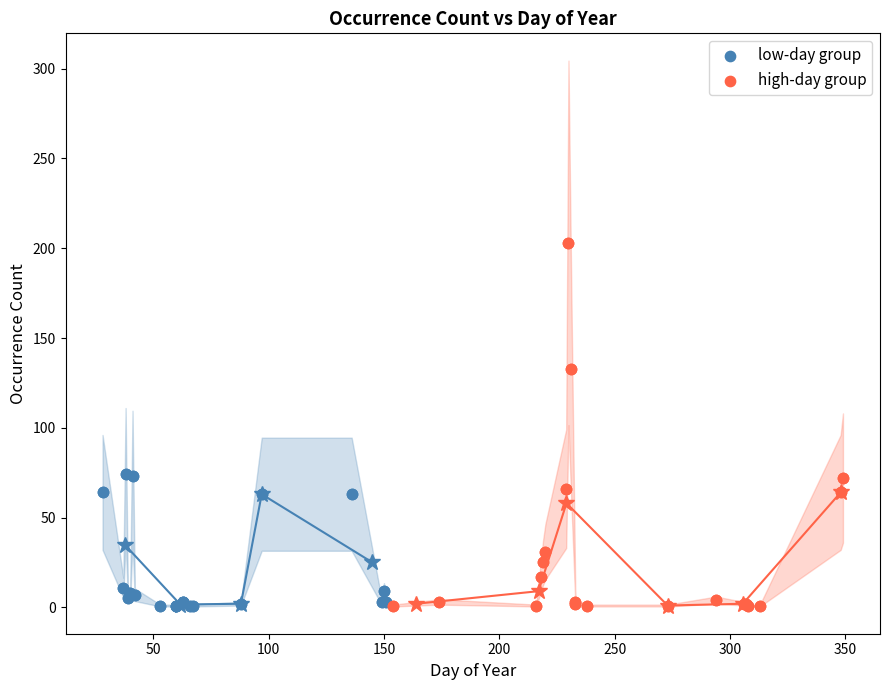

Which series has the largest Y range (max minus min)?

high-day group